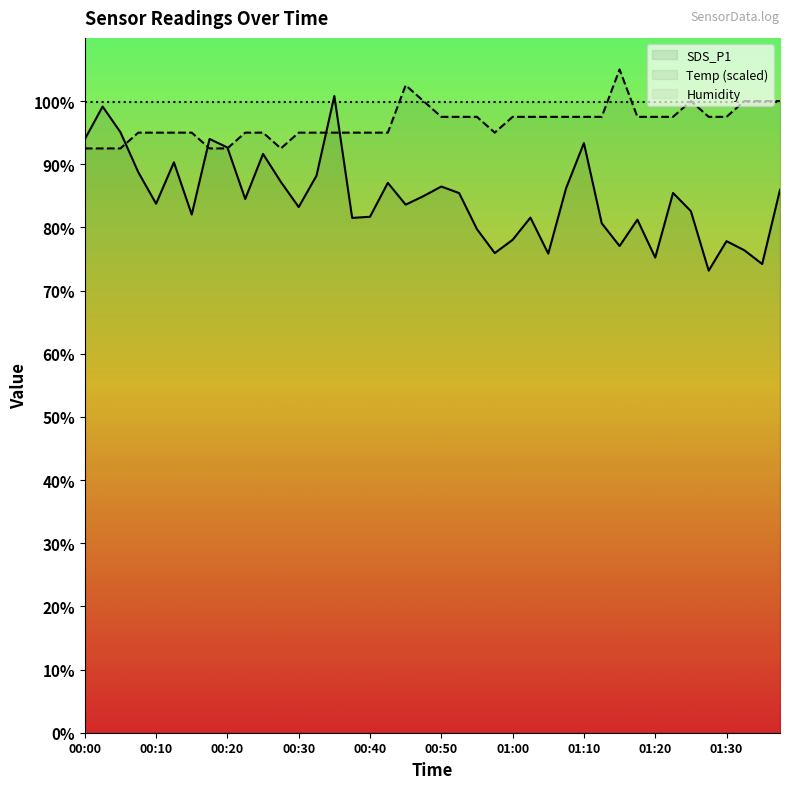

Which series has the largest total across all categories?

Temp